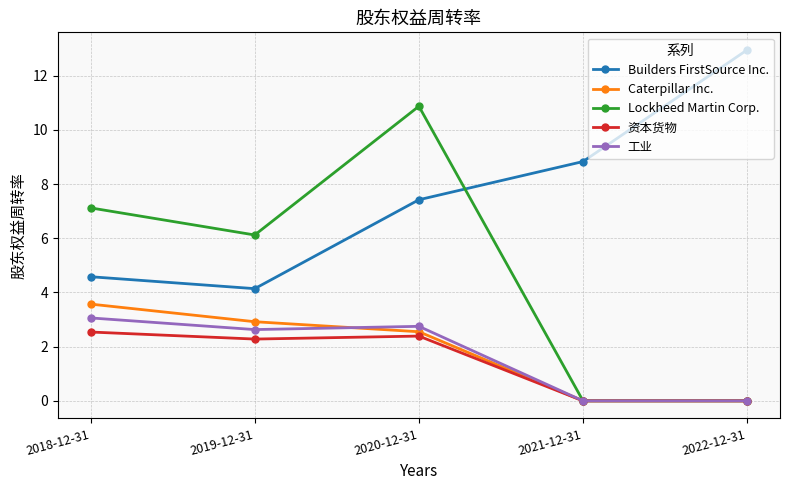

What is the average value of the 工业 series?

1.7